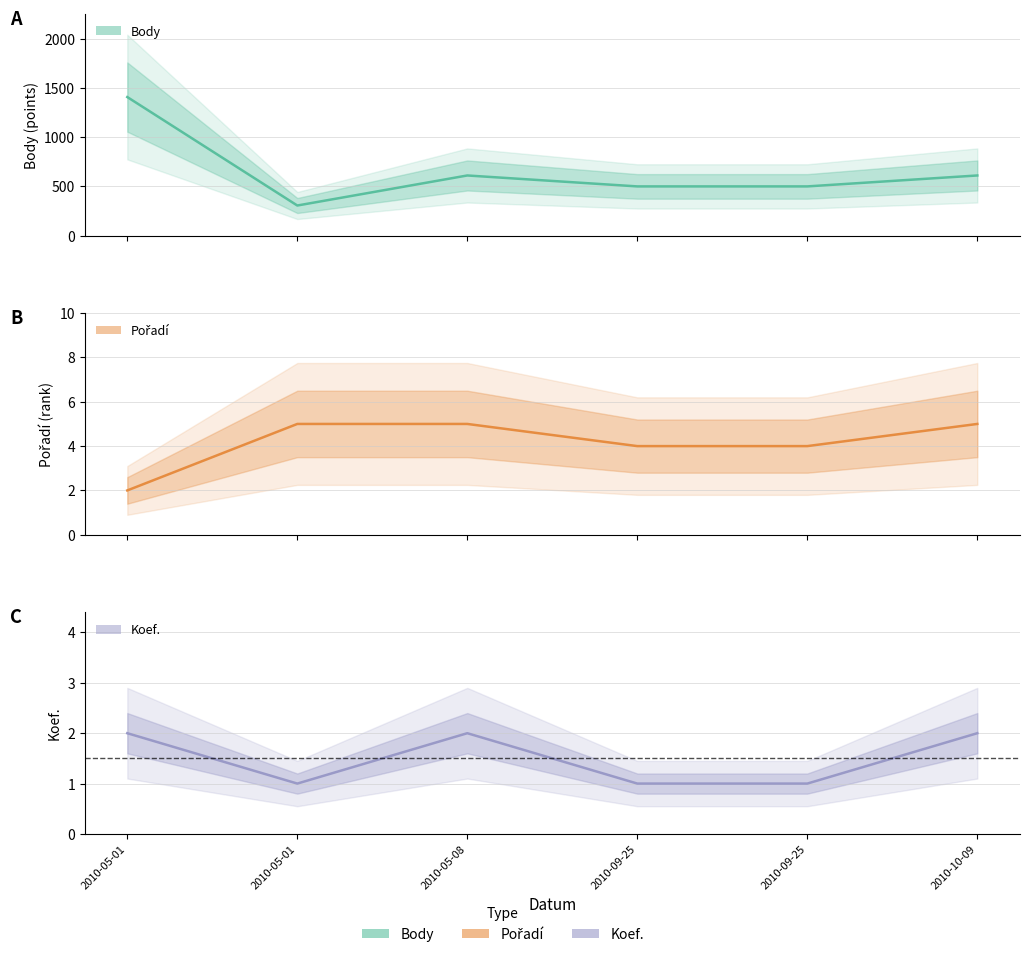

True or false: Pořadí has a value of 5 at 2010-05-08.

True